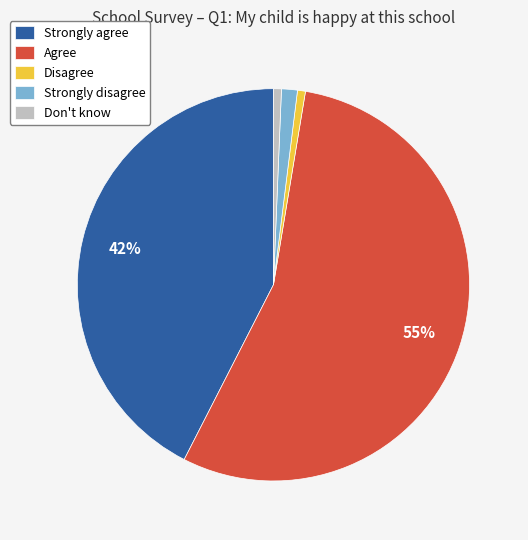

Is there a majority slice in this chart?

Yes